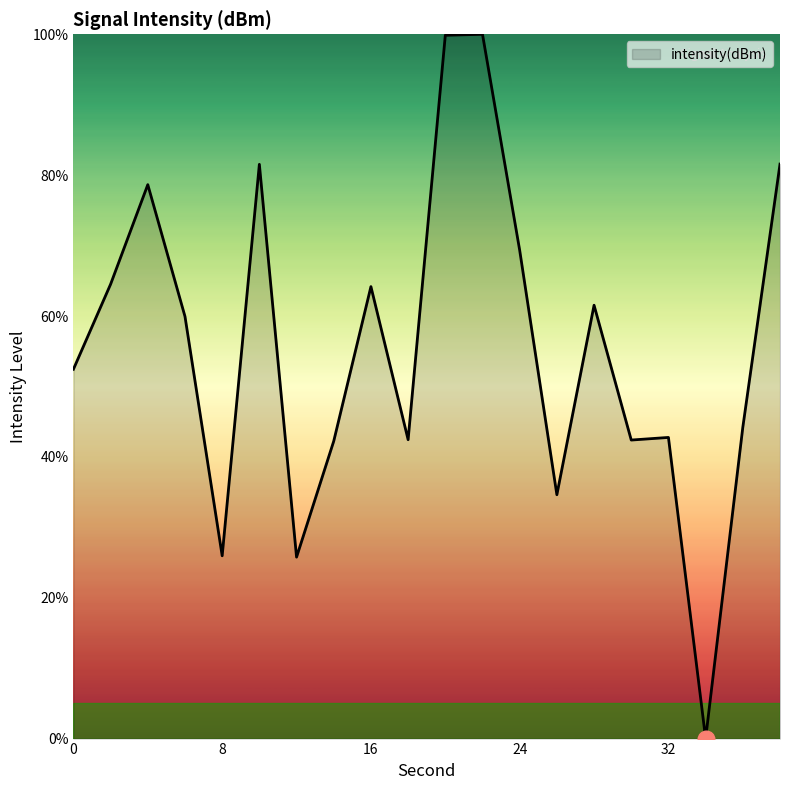

What is the difference between the maximum and minimum values?

100.0